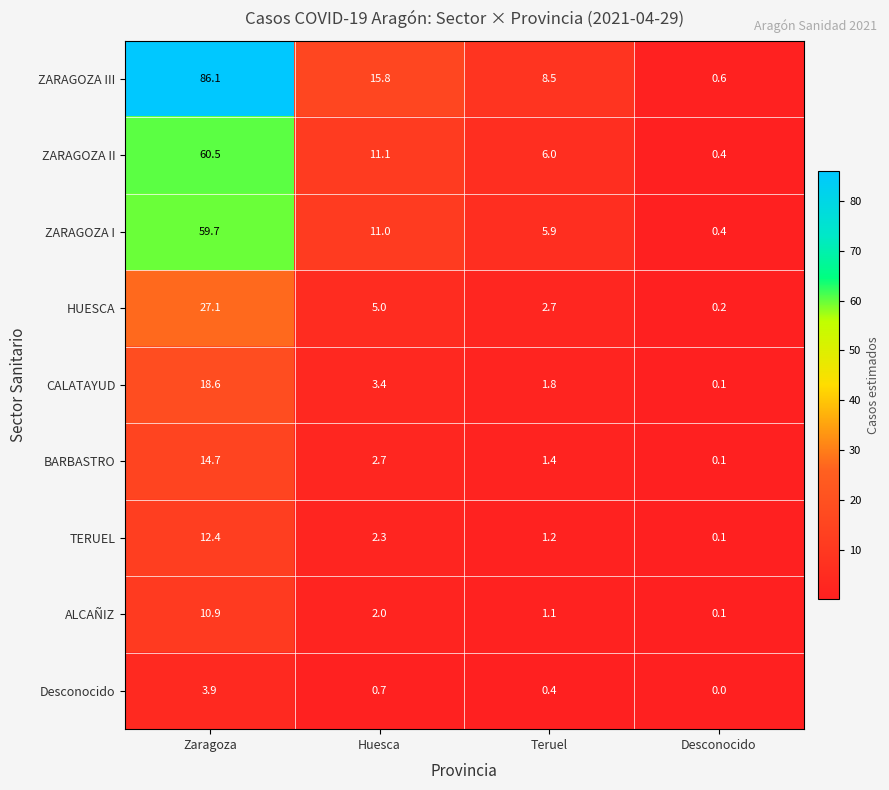

What value does the ZARAGOZA III series have at Desconocido?

0.6